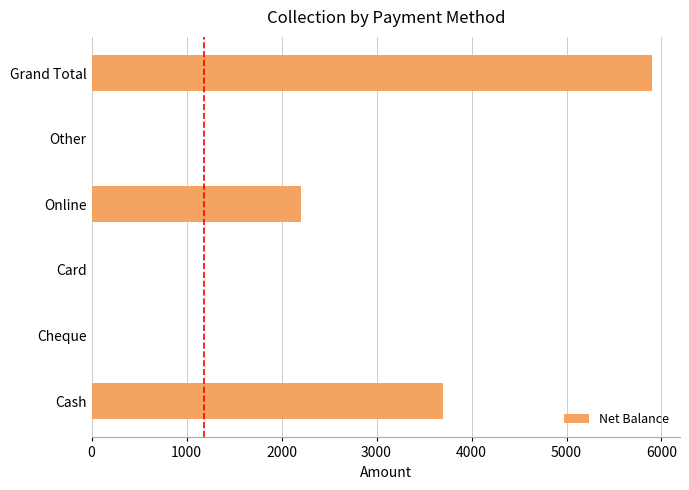

What is the approximate value at Cash?

3700